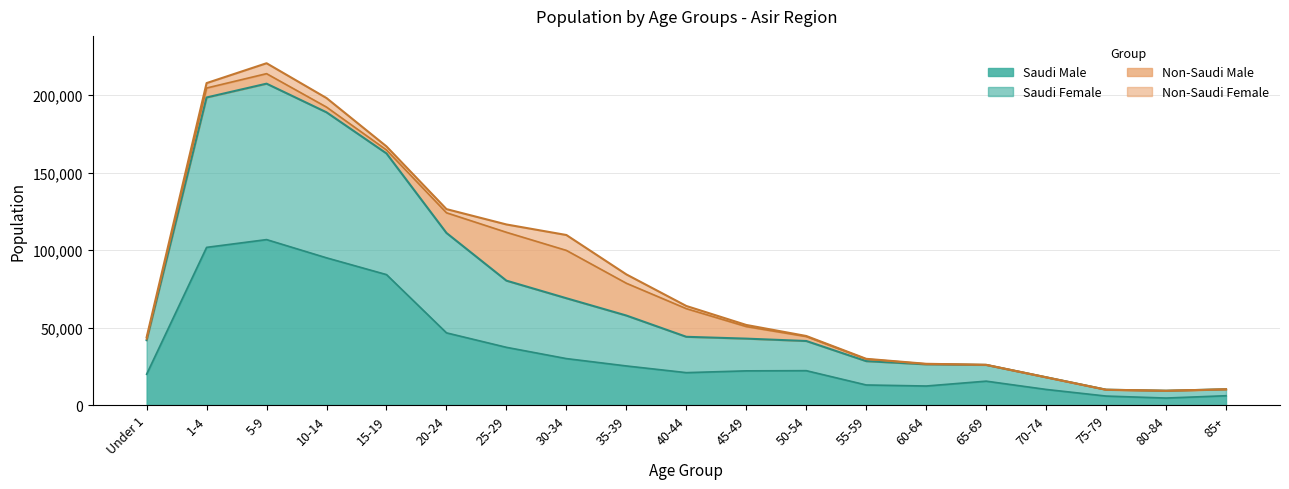

Which category has the highest value in the Saudi Female series?

5-9